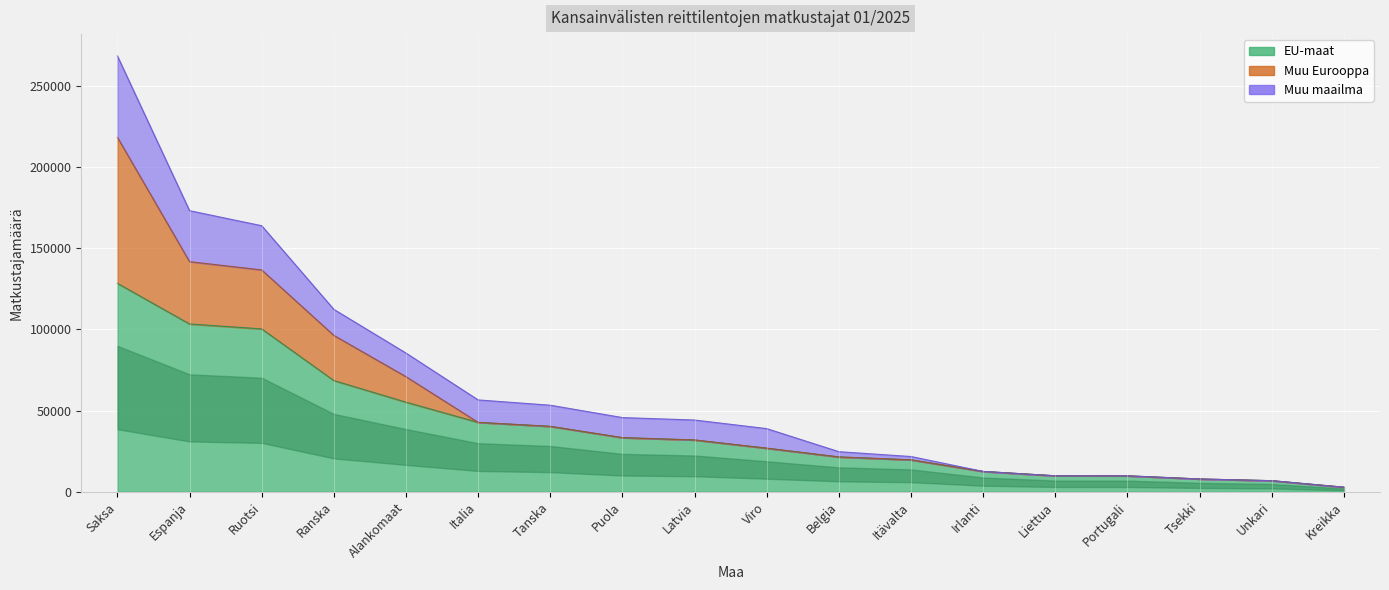

What is the label of the 18th point from the left?

Kreikka